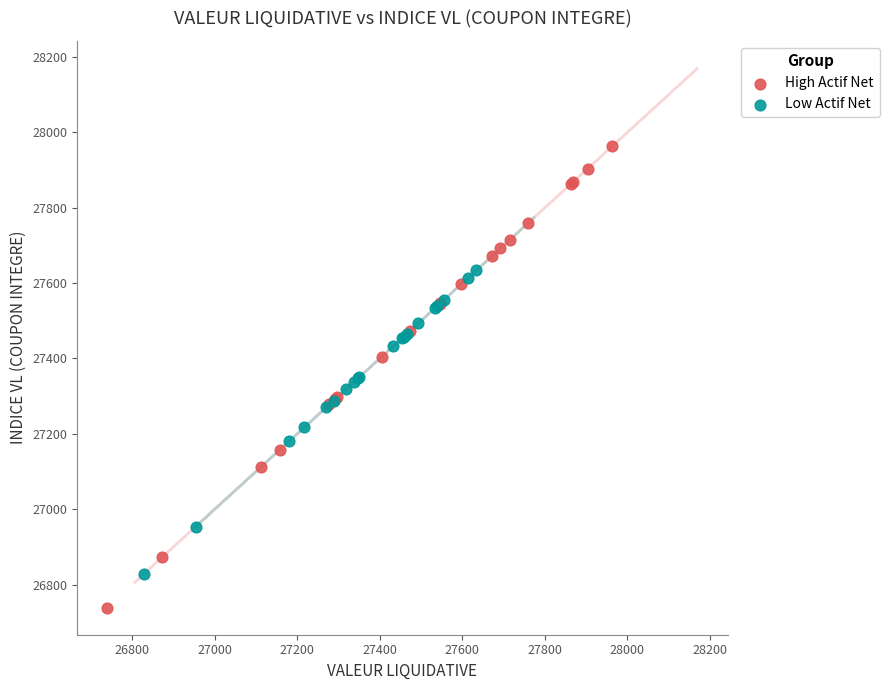

Which series has the widest spread of Y values?

High Actif Net